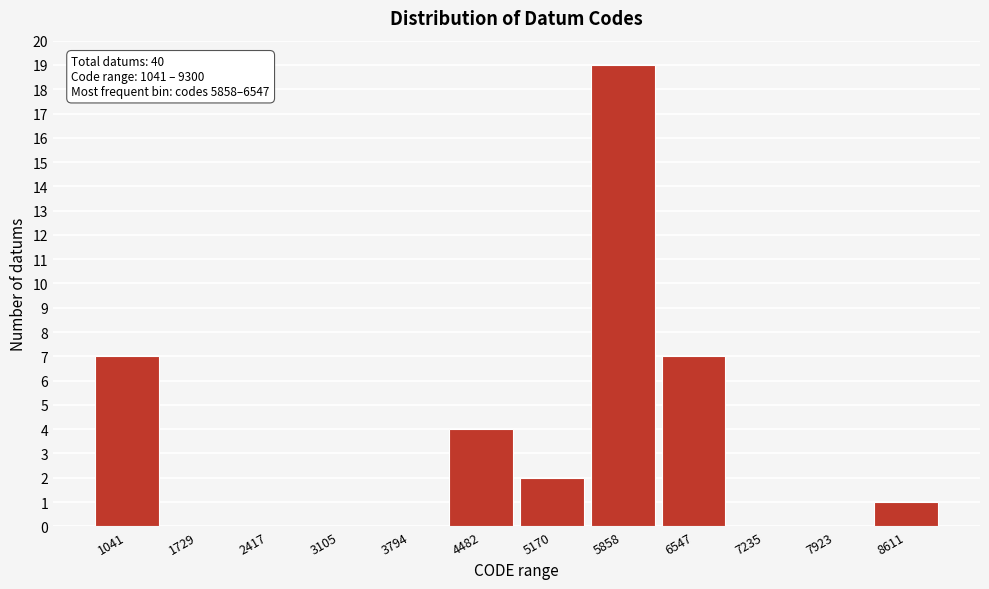

Reading right to left, what are all the values shown in this chart?

8611=1	7923=0	7235=0	6547=7	5858=19	5170=2	4482=4	3794=0	3105=0	2417=0	1729=0	1041=7